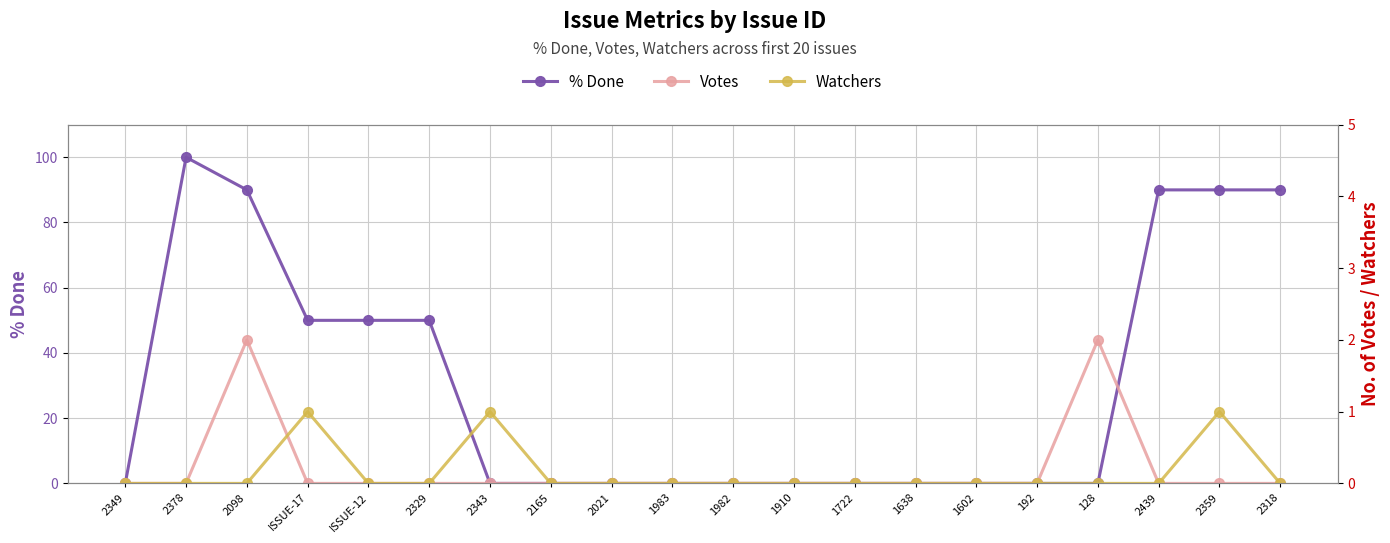

What is the sum of all Votes values?

4